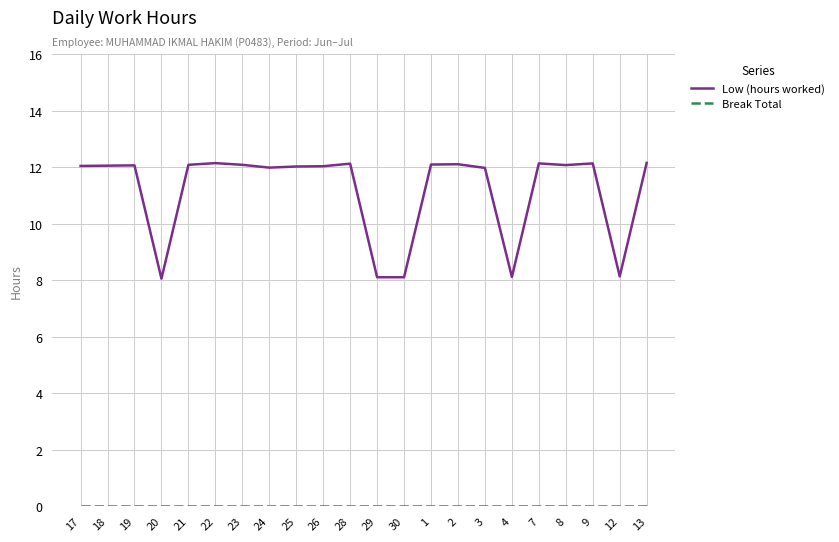

What position from the left is 23?

7